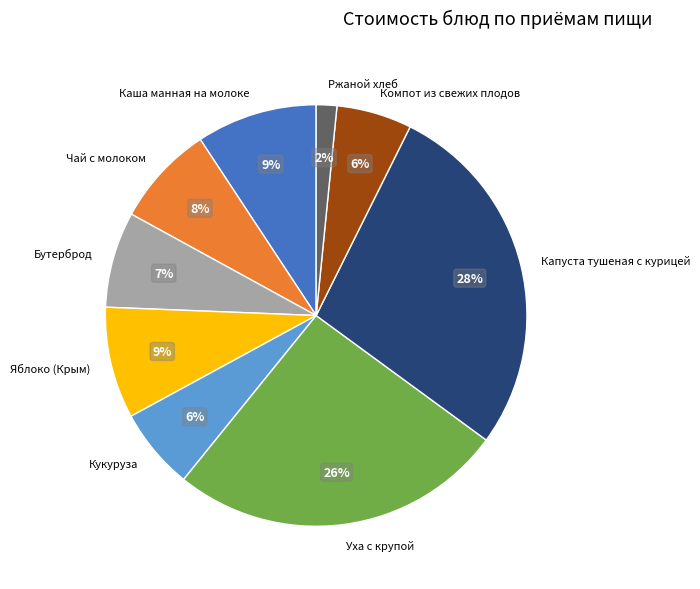

To the nearest percent, what is the average slice percentage?

11%